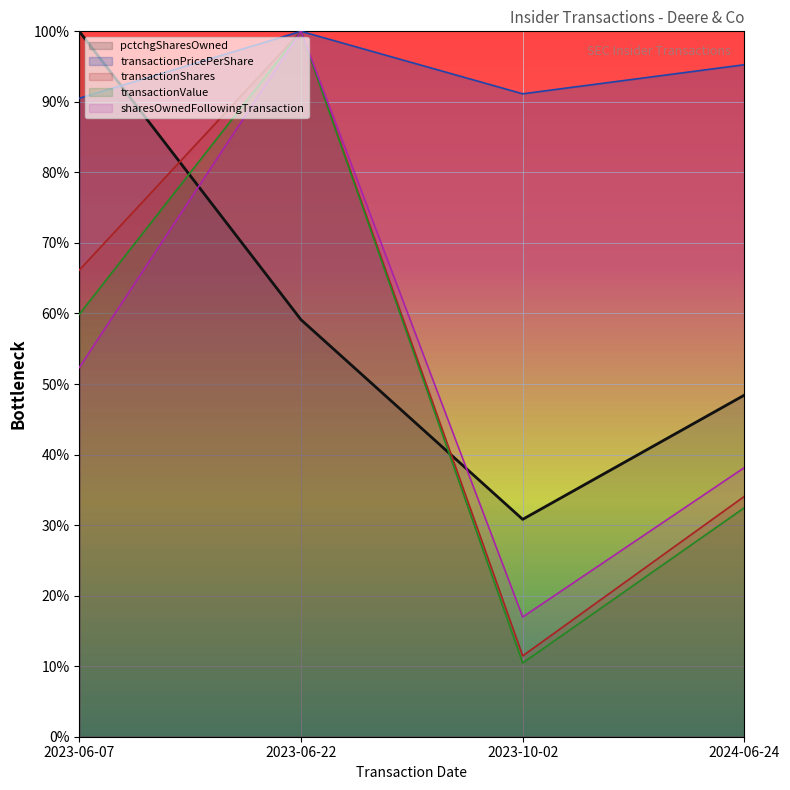

What is the difference between the highest and lowest values at 2023-06-07?

0.5